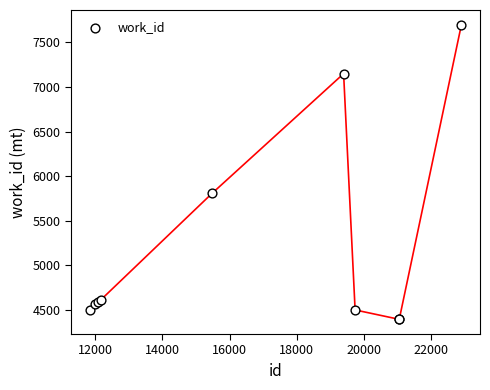

What Y value in the scatter plot is closest to 6045?

5805